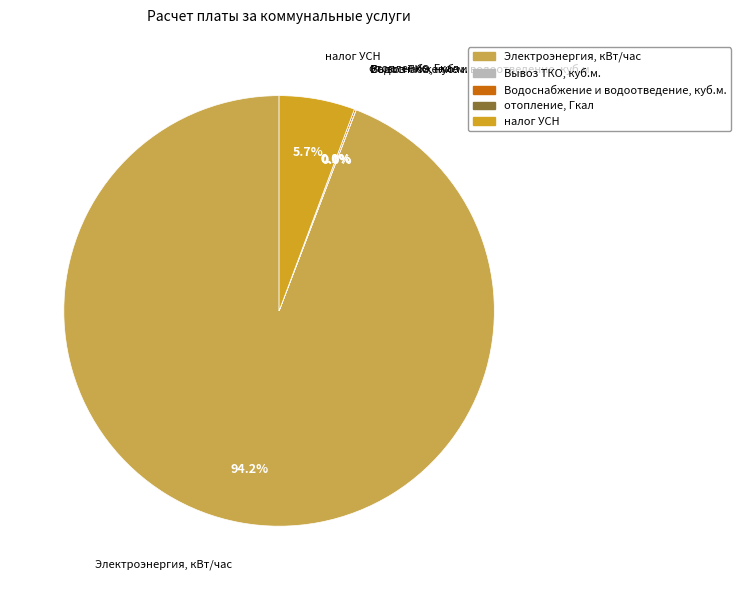

Which category has the biggest portion of the pie?

Электроэнергия, кВт/час